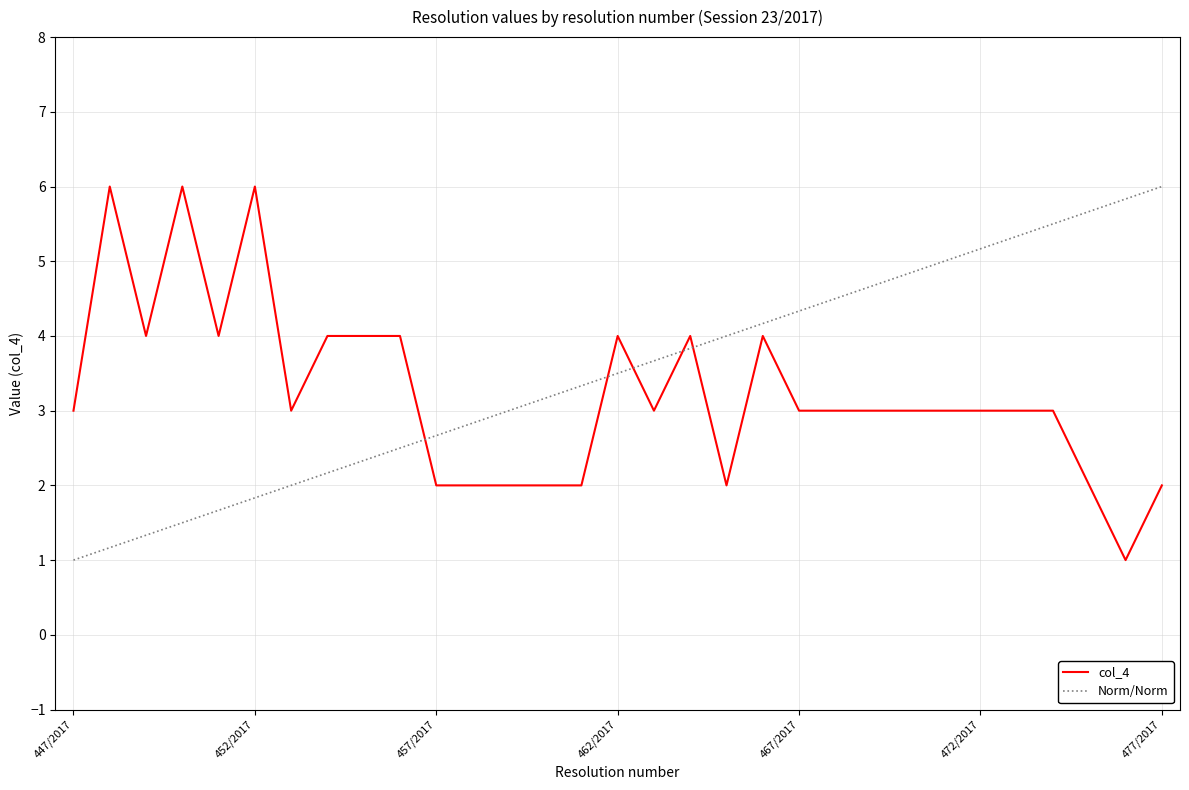

What is the maximum value shown in the chart?

6.0